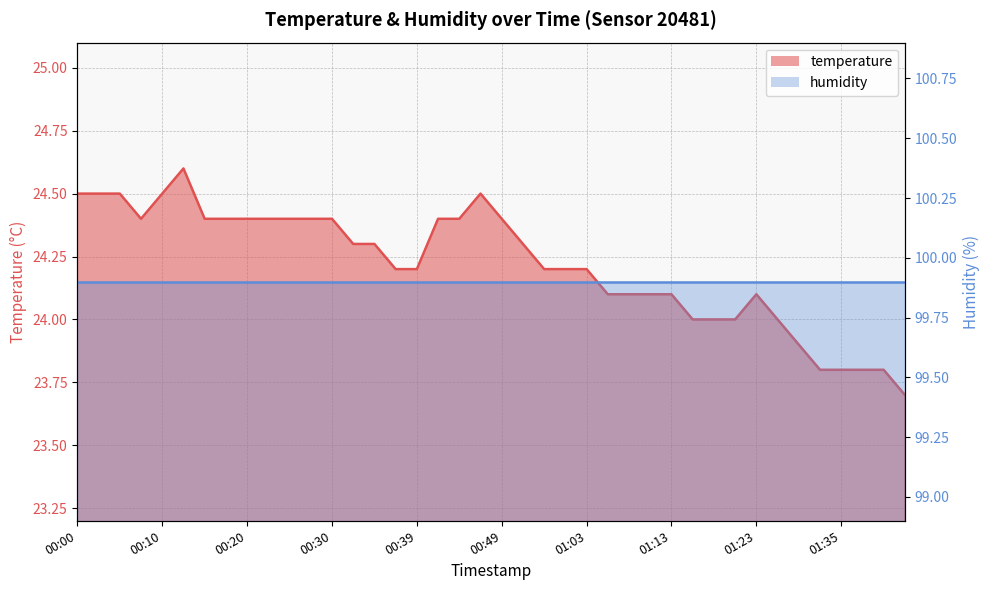

List the labels in order of value, largest first.

00:12, 00:00, 00:02, 00:05, 00:10, 00:47, 00:07, 00:15, 00:17, 00:20, 00:22, 00:25, 00:27, 00:30, 00:42, 00:44, 00:49, 00:32, 00:34, 00:52, 00:37, 00:39, 00:58, 01:00, 01:03, 01:05, 01:08, 01:10, 01:13, 01:23, 01:15, 01:18, 01:20, 01:28, 01:30, 01:33, 01:35, 01:38, 01:40, 01:45